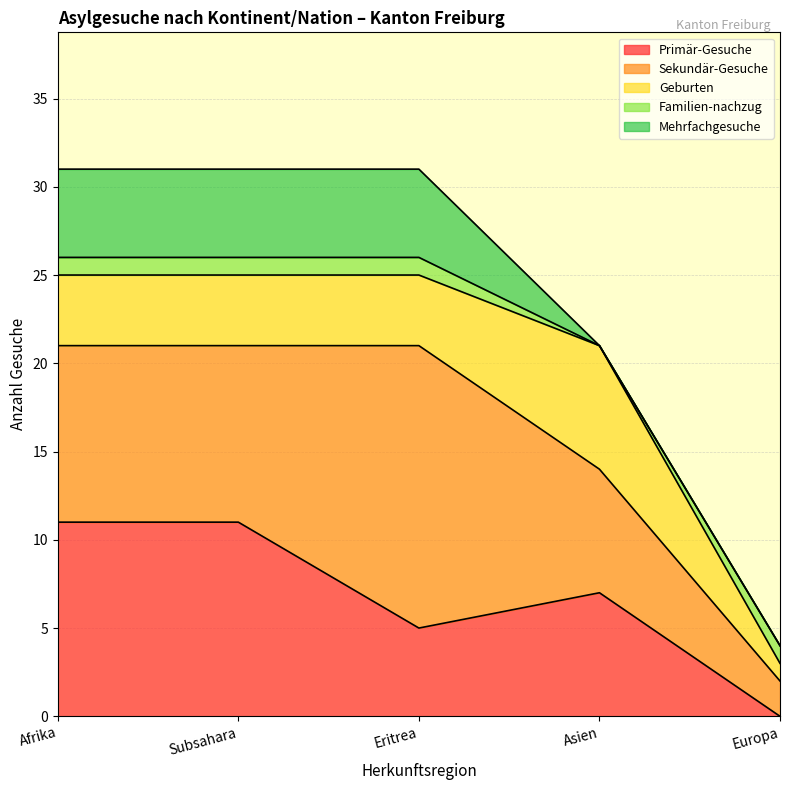

What is the difference between the Primär-Gesuche values at Asien and Eritrea?

2